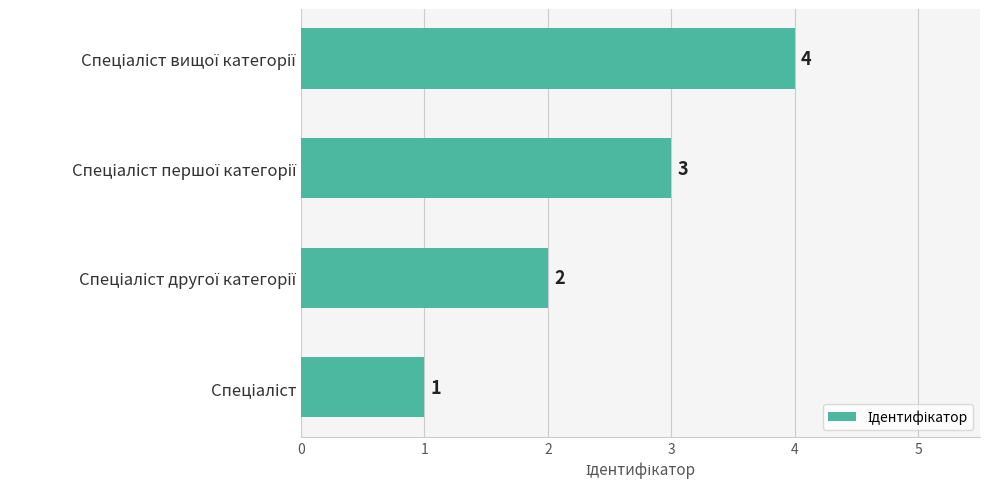

Count the values in the range 2 to 4.

3